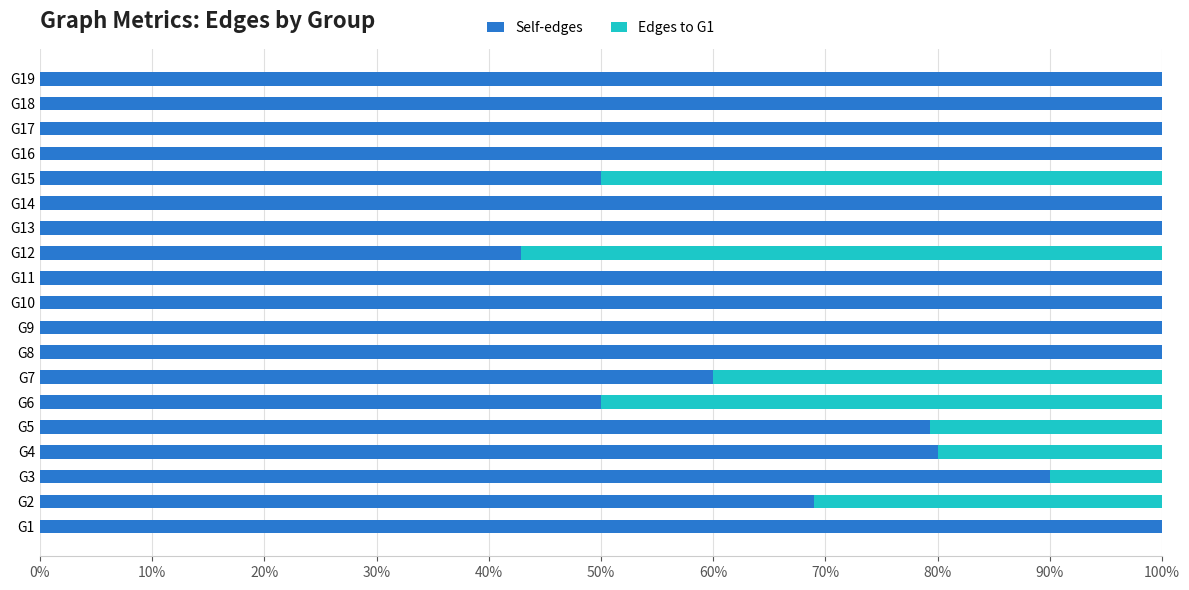

True or false: Self-edges has a value of 58.2 at G12.

False